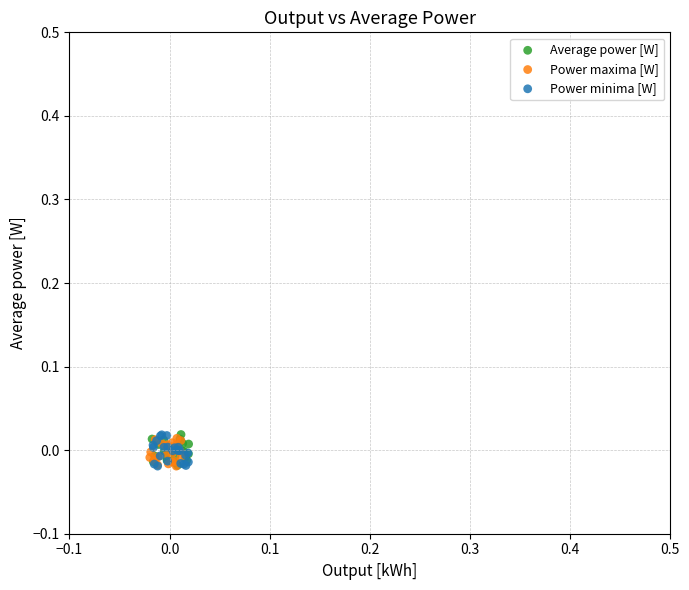

What are all the series names shown in the legend?

Average power [W], Power maxima [W], Power minima [W]